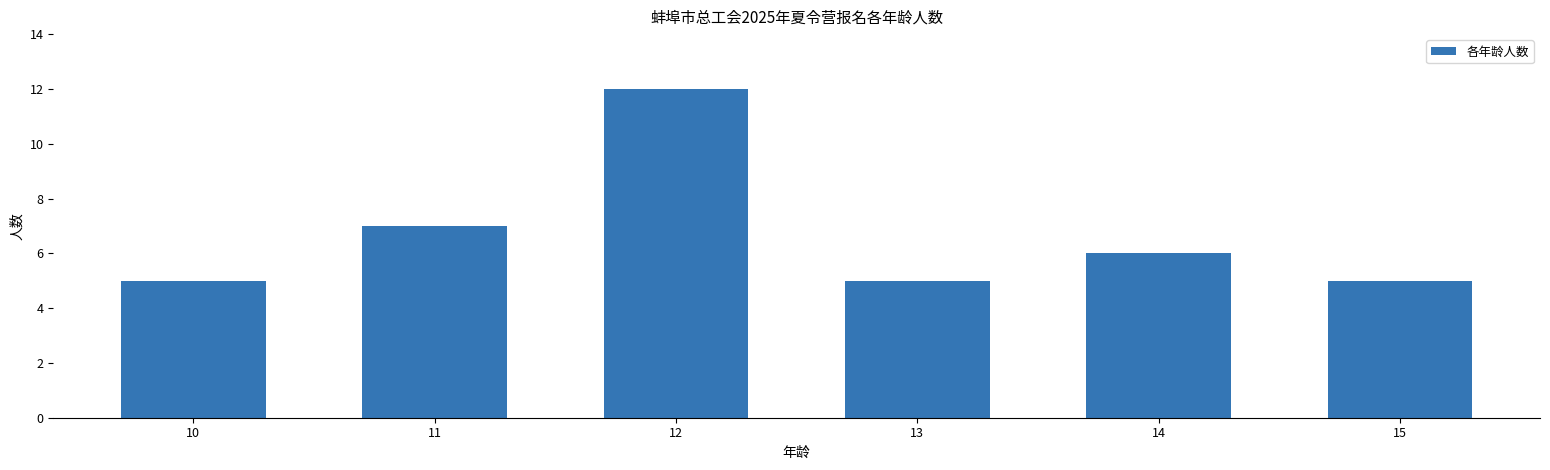

What is the difference between the values at 14 and 15?

1